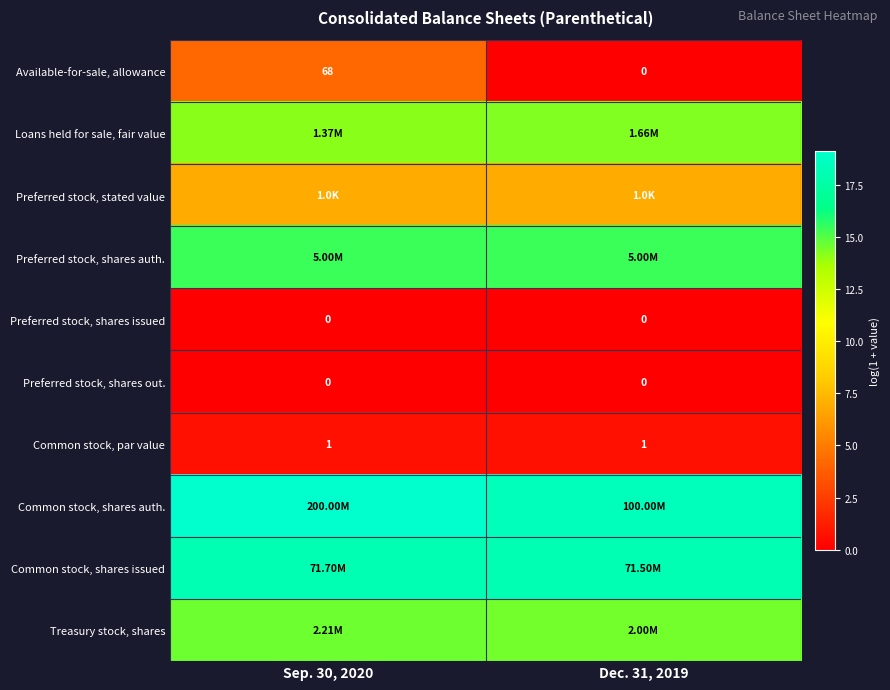

At which category is the sum across all series the highest?

Sep. 30, 2020